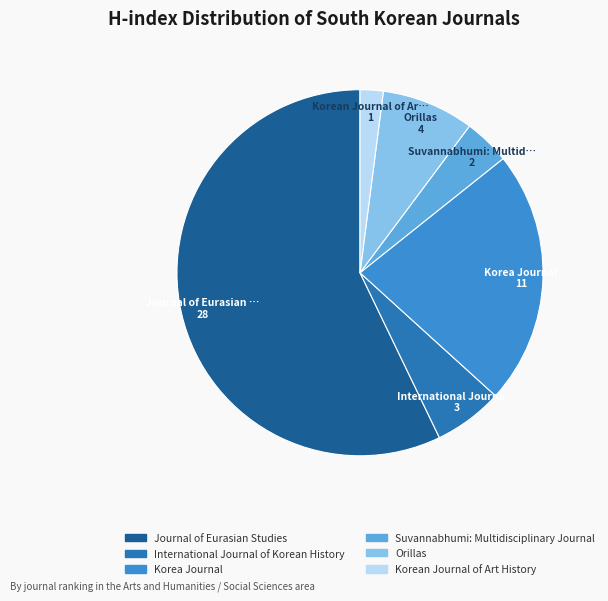

How many slices are in this pie chart?

6